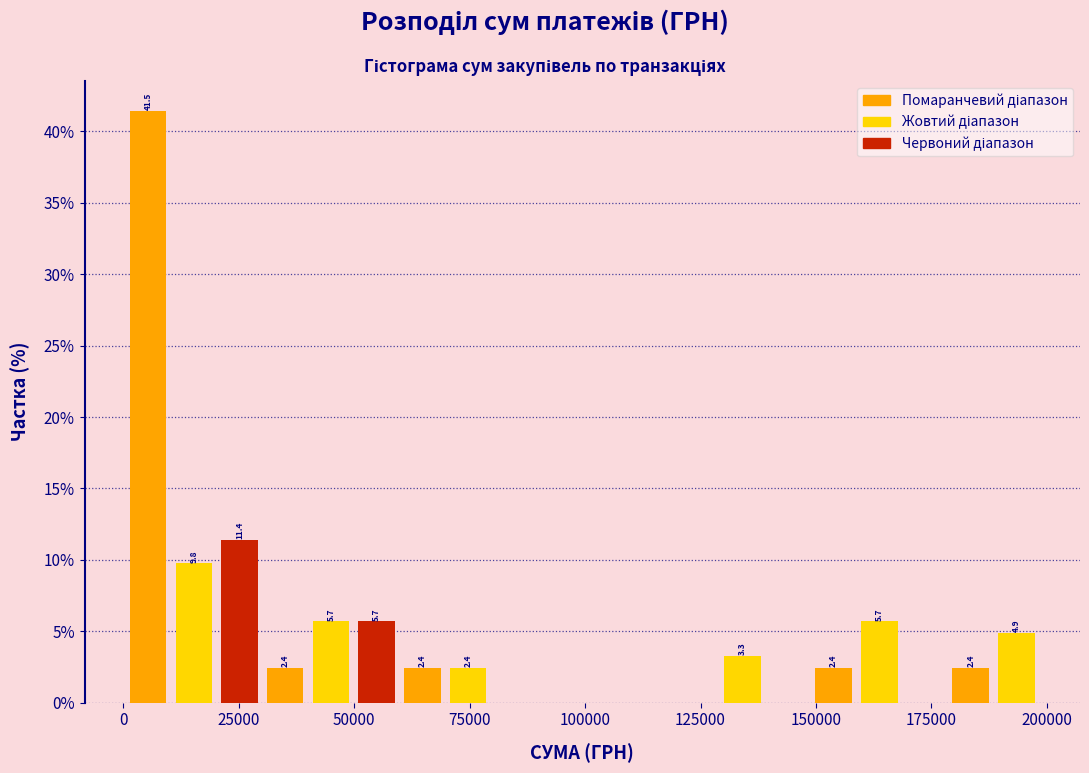

Around what value on the x-axis is the tallest bar? Give the approximate position of its centre, as read against the axis.

5000